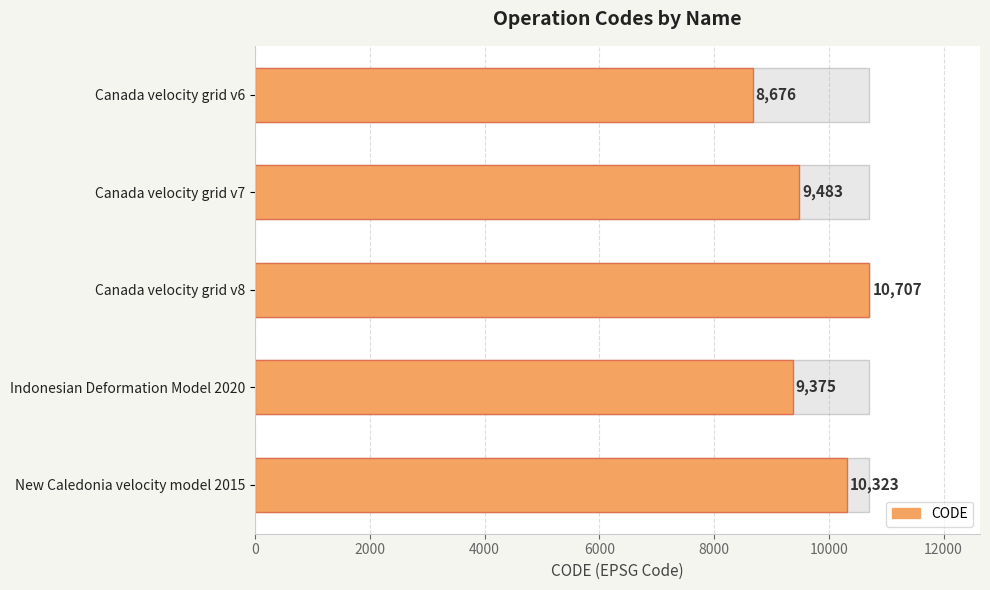

Which has a higher value, Canada velocity grid v8 or Canada velocity grid v7?

Canada velocity grid v8